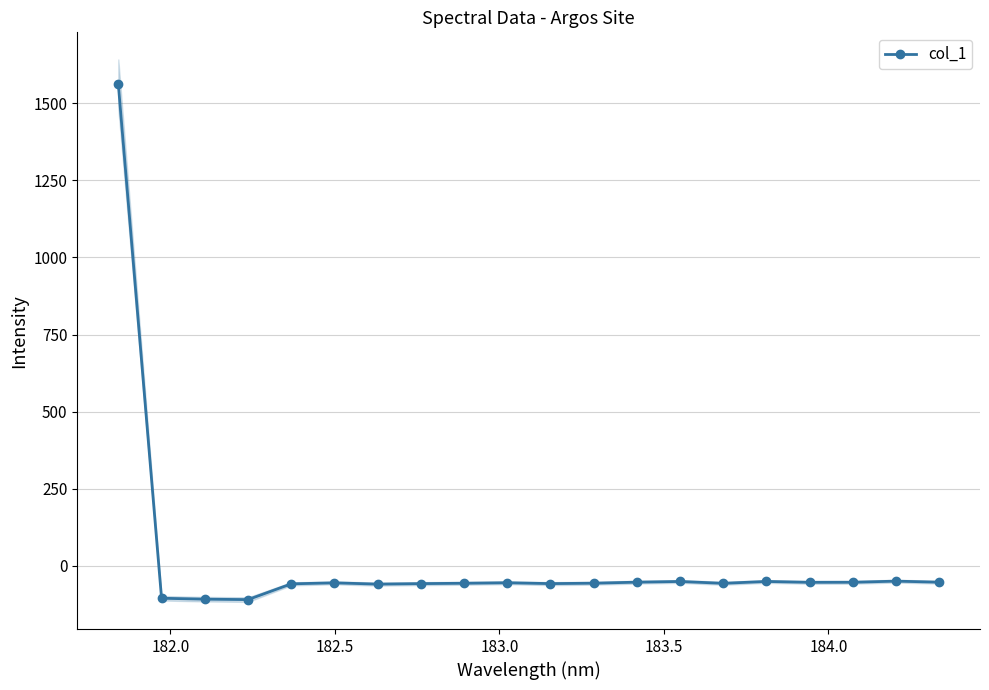

What is the maximum value for col_1?

1561.8